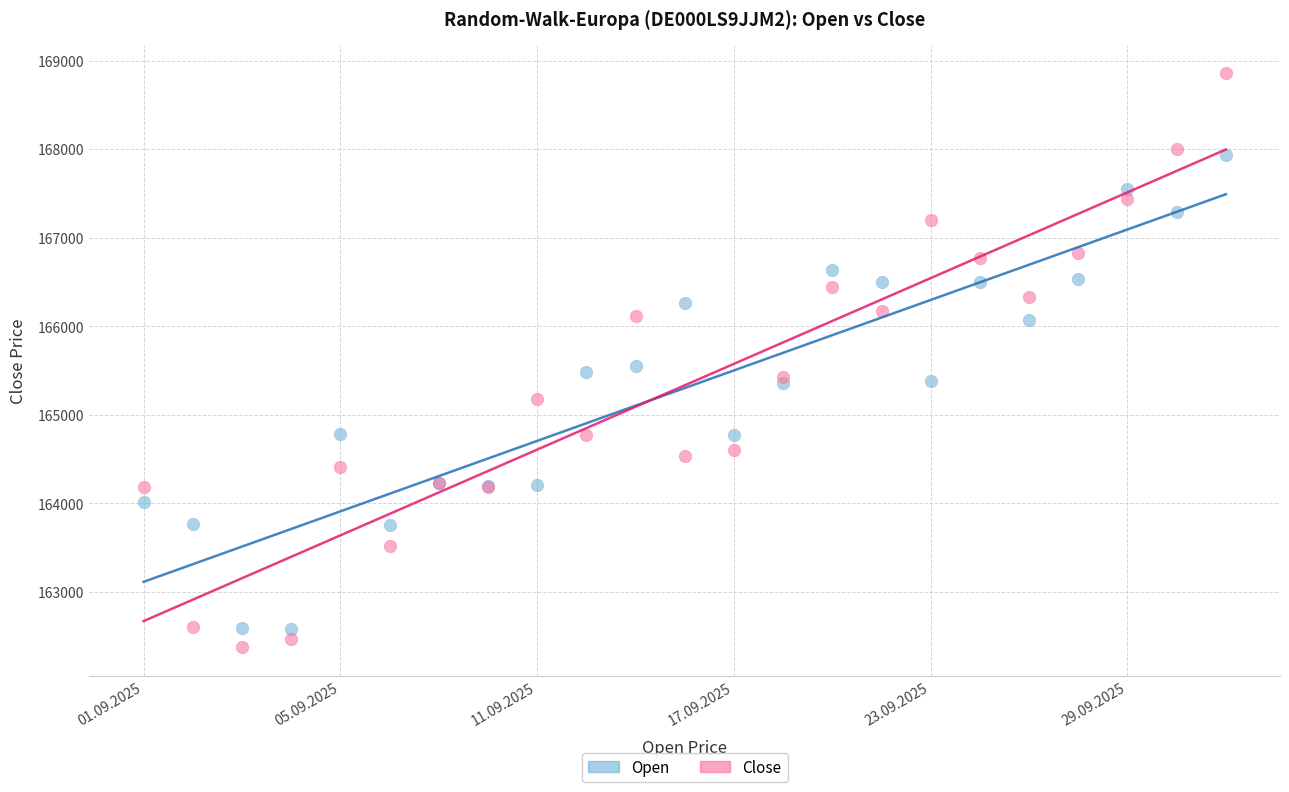

Which series contains the highest Y value?

Close